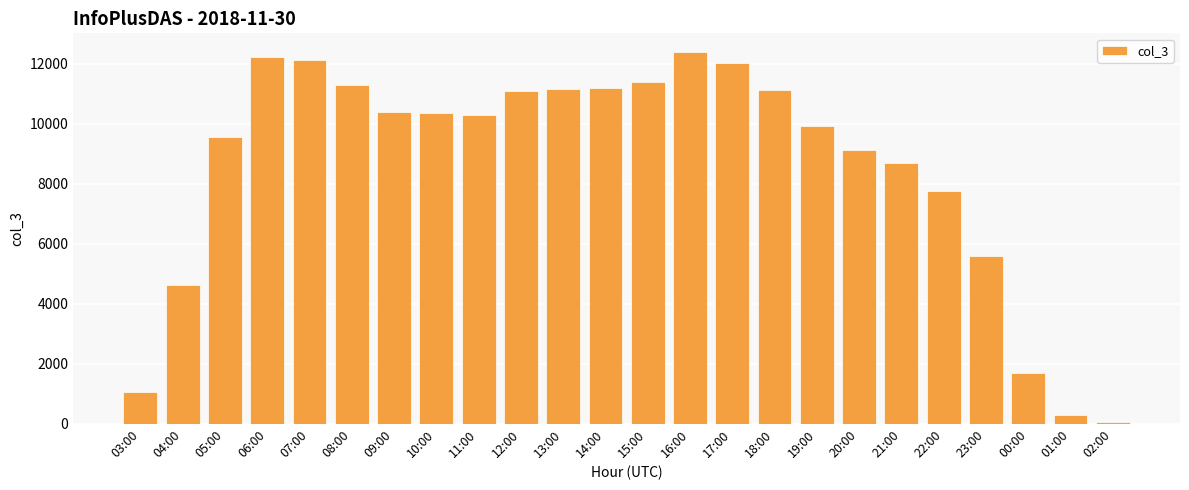

At which label is the value closest to 6233?

23:00